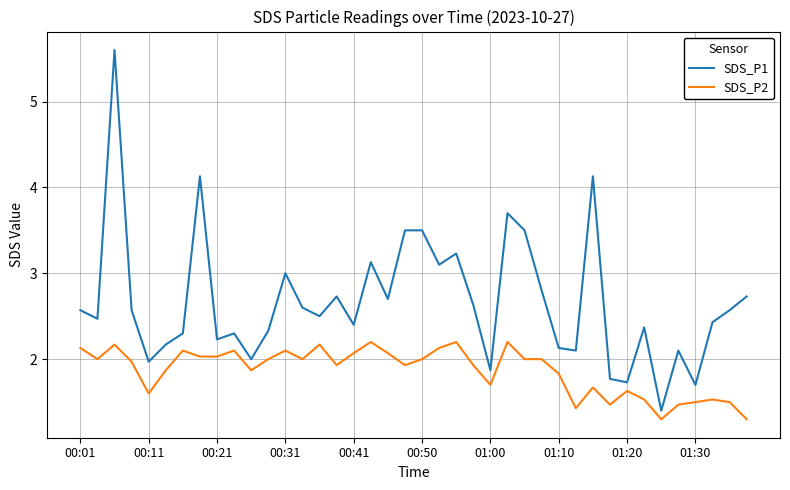

List the series in order of their peak value, highest first.

SDS_P1, SDS_P2